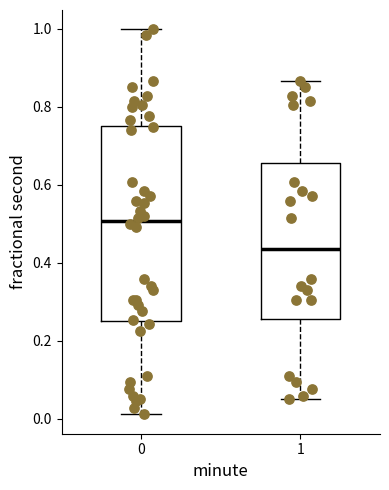

Where is the lower edge of the box at x = 1 on the y-axis? The values are not printed on the chart, so give them approximately, as read against the axis.

0.26